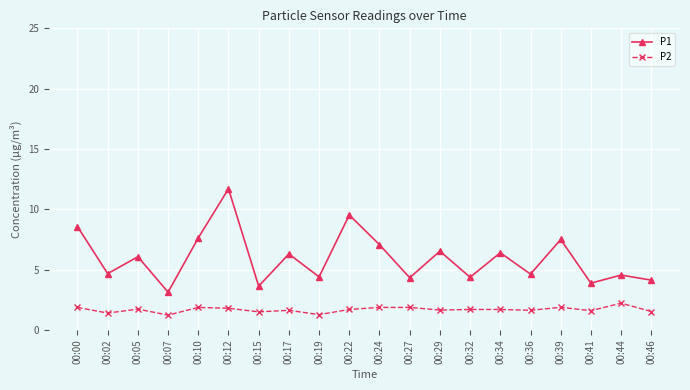

What is the value of the P1 point at the 15th from the left?

6.4